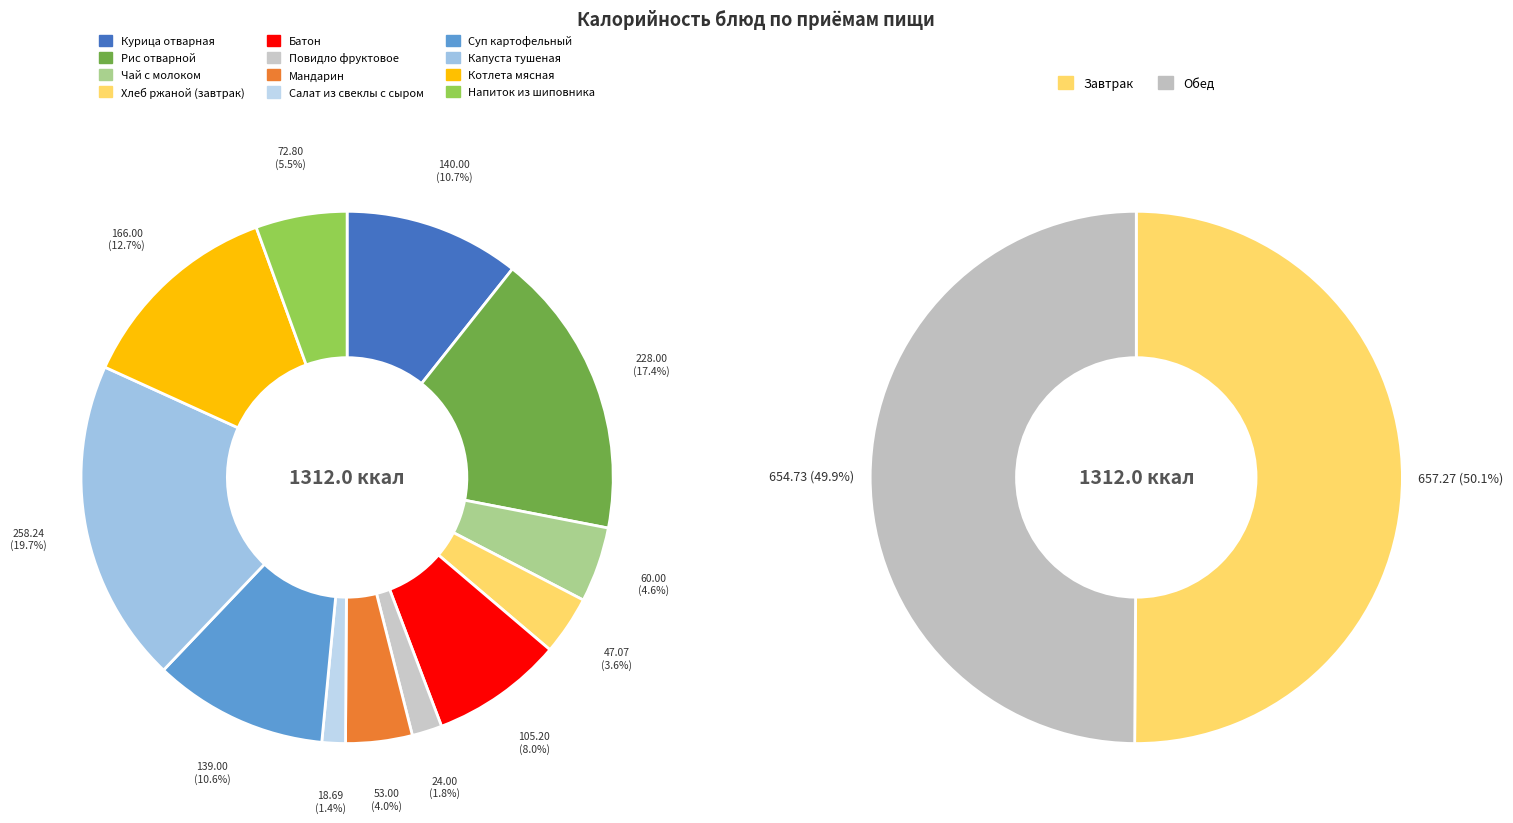

Does Курица отварная represent more than half of the total?

No